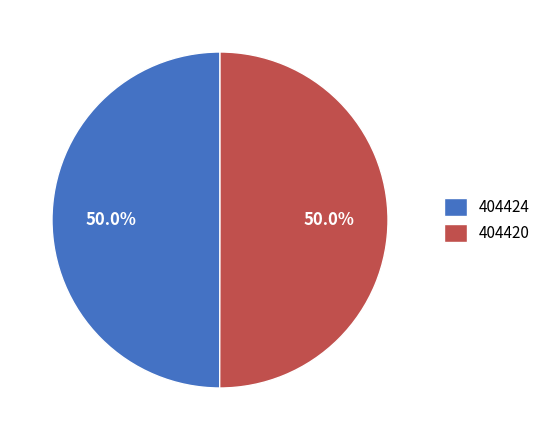

To the nearest percent, what percentage of the pie is 404420?

50%